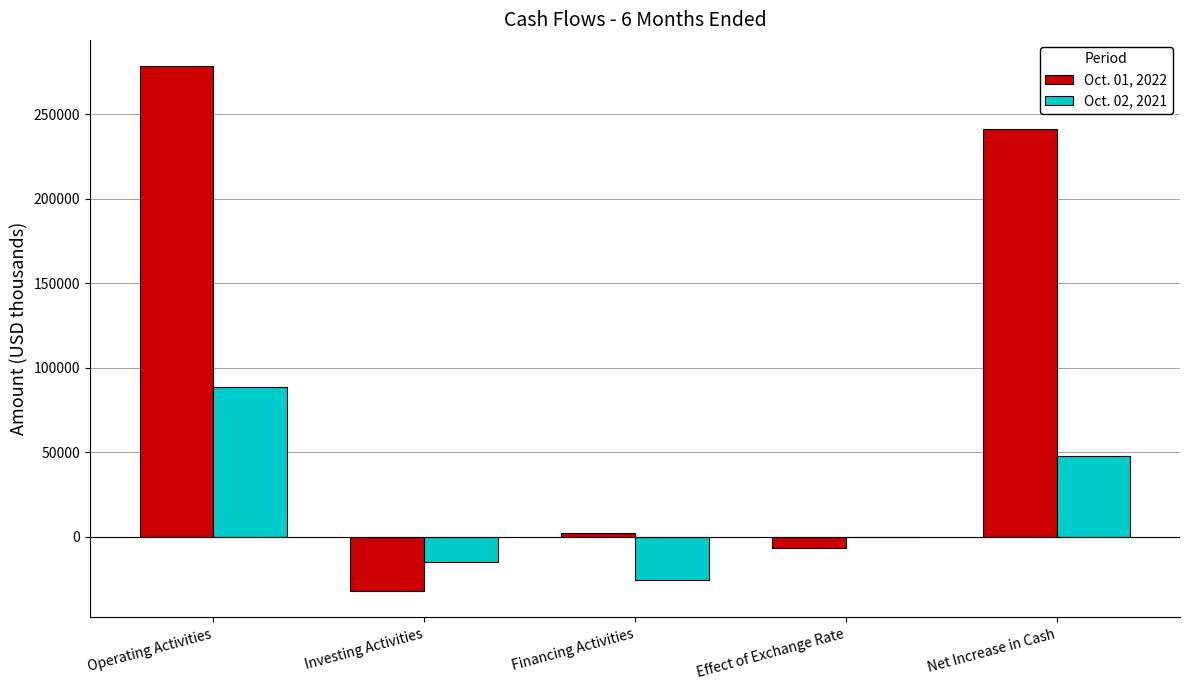

True or false: Oct. 01, 2022 has a value of 241591 at Net Increase in Cash.

True